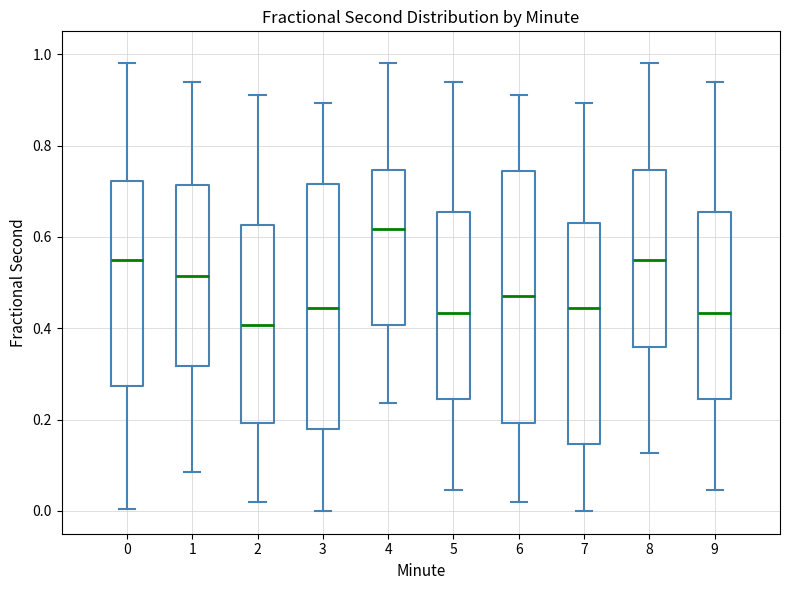

Where does the median line of the box at x = 9 sit on the y-axis? The values are not printed on the chart, so give them approximately, as read against the axis.

0.44